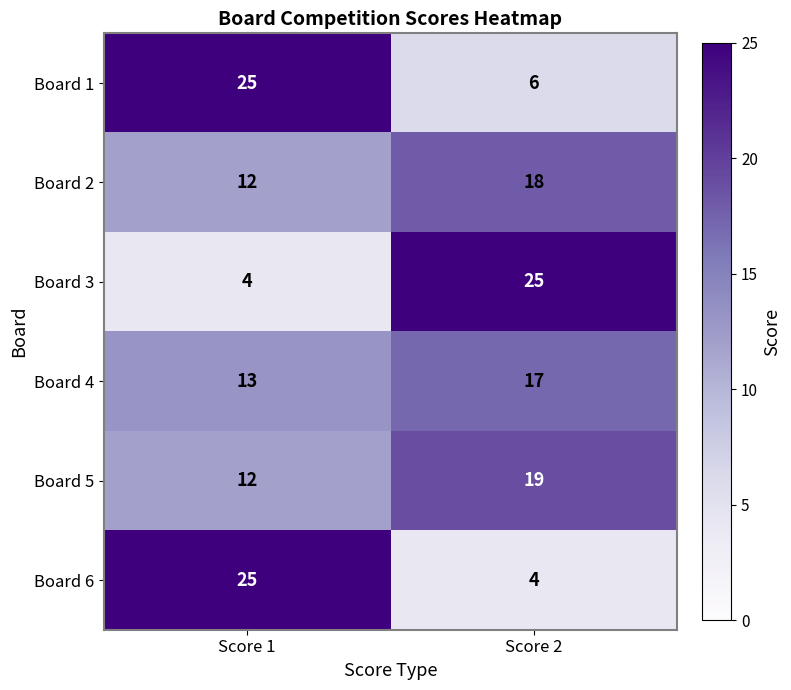

Is the value of Board 6 at Score 1 greater than the value of Board 4 at Score 2?

Yes